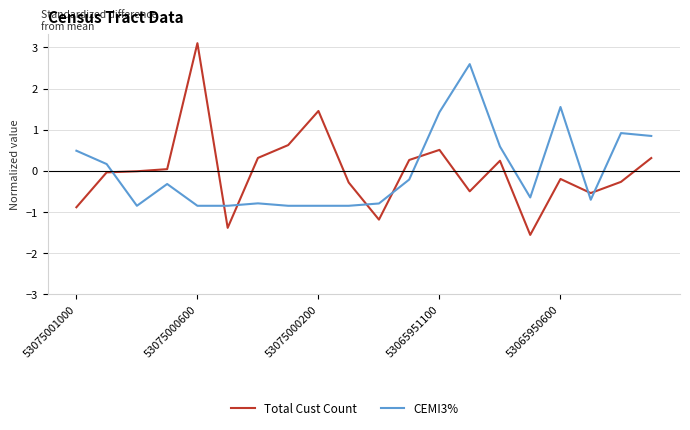

After their last crossing, which series has the higher values: CEMI3% or Total Cust Count?

CEMI3%